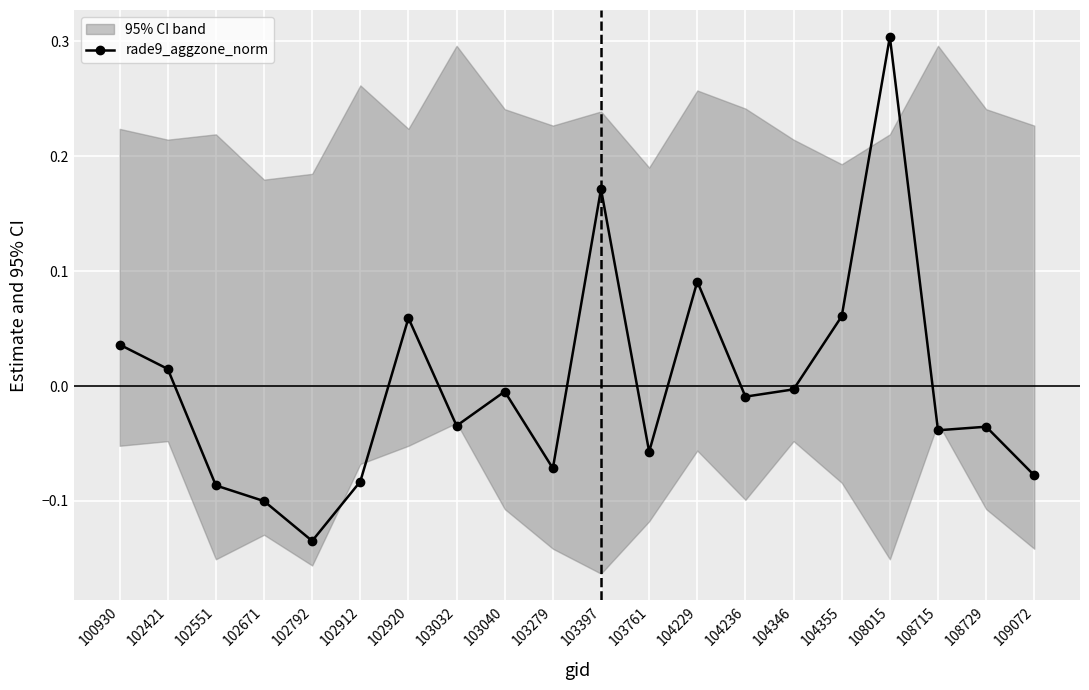

What is the difference between the maximum and minimum values?

0.4